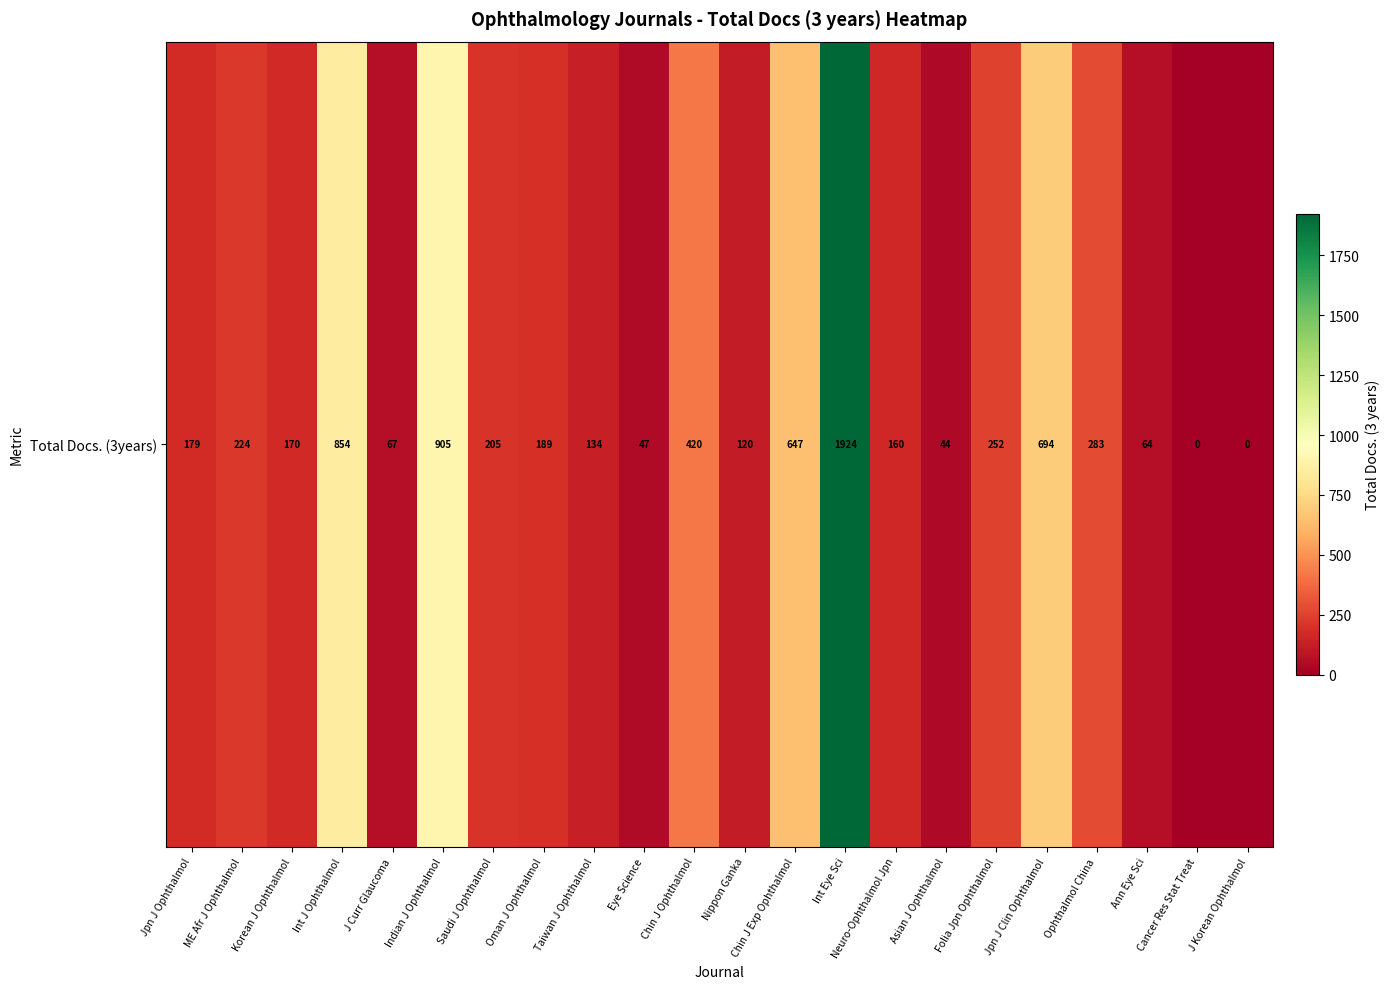

How many distinct data groups are displayed?

1